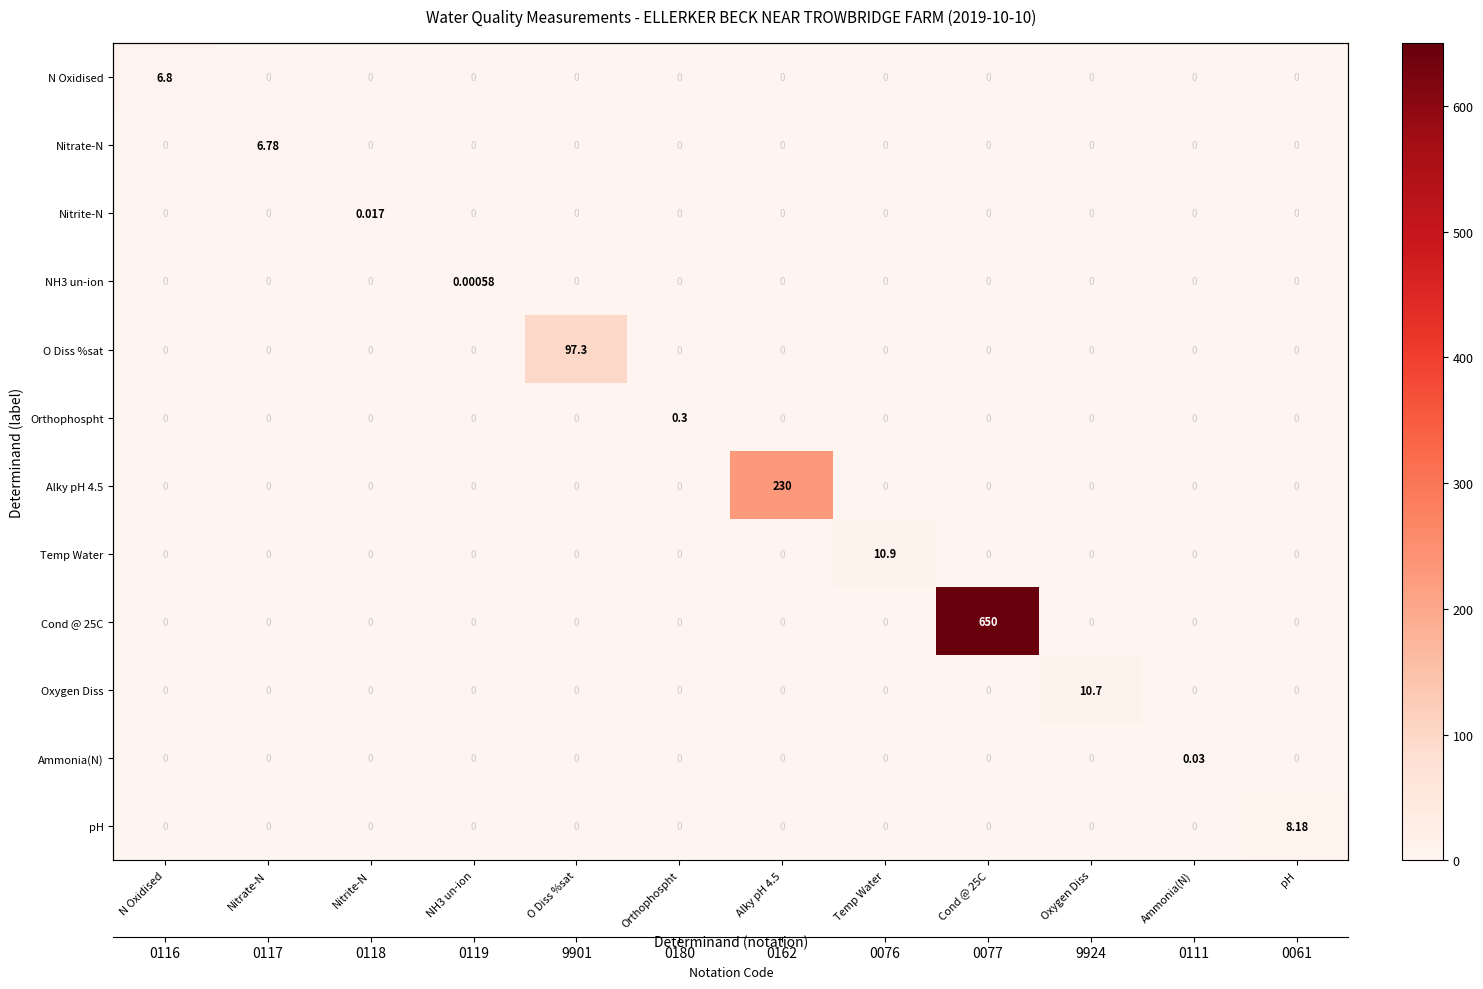

How many positive values does the Orthophospht series have?

1